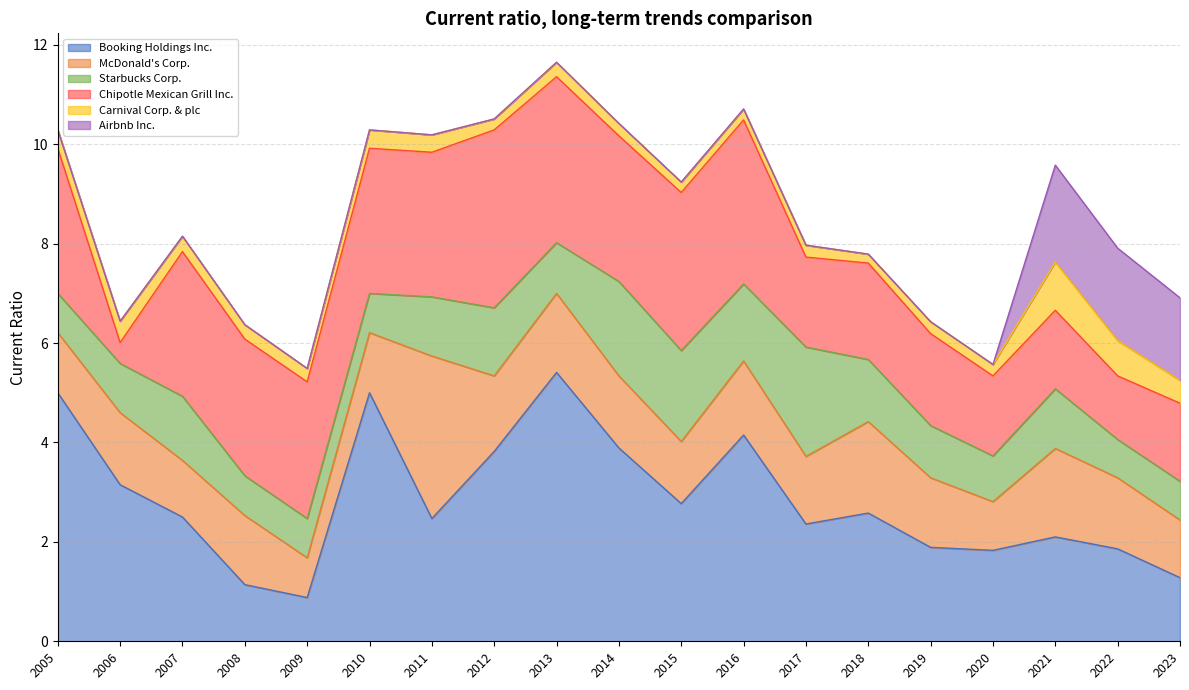

Where is Airbnb Inc. nearest to the value 0?

2005